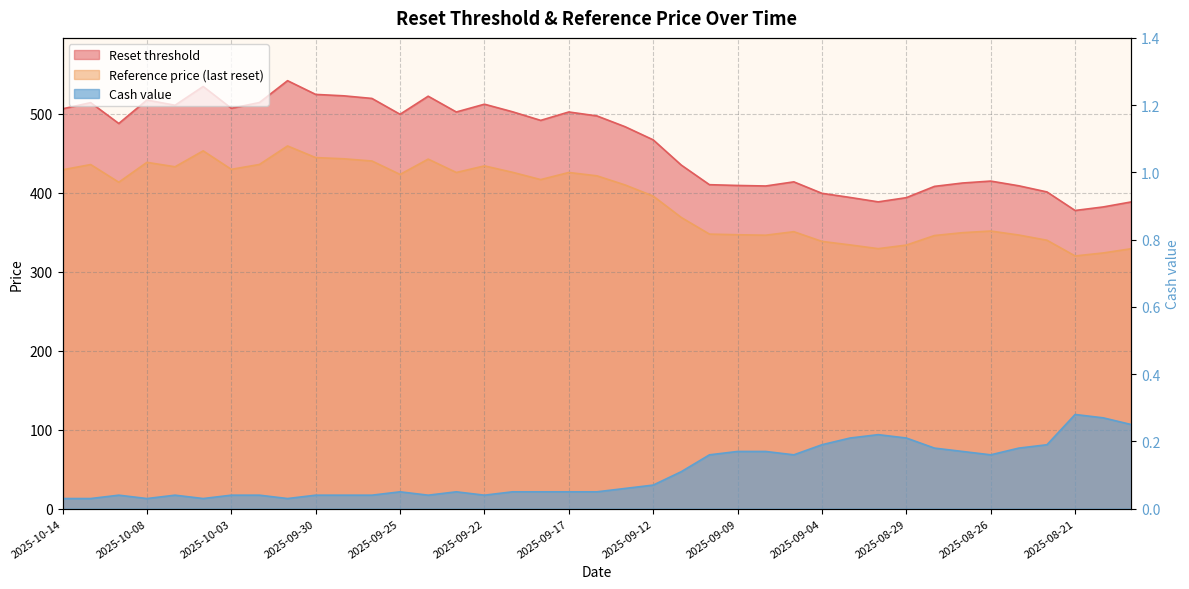

What is the difference between the maximum and minimum values in the Cash value series?

0.2